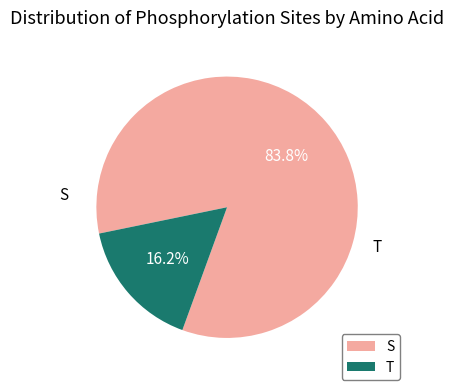

Which has a higher value, S or T?

S